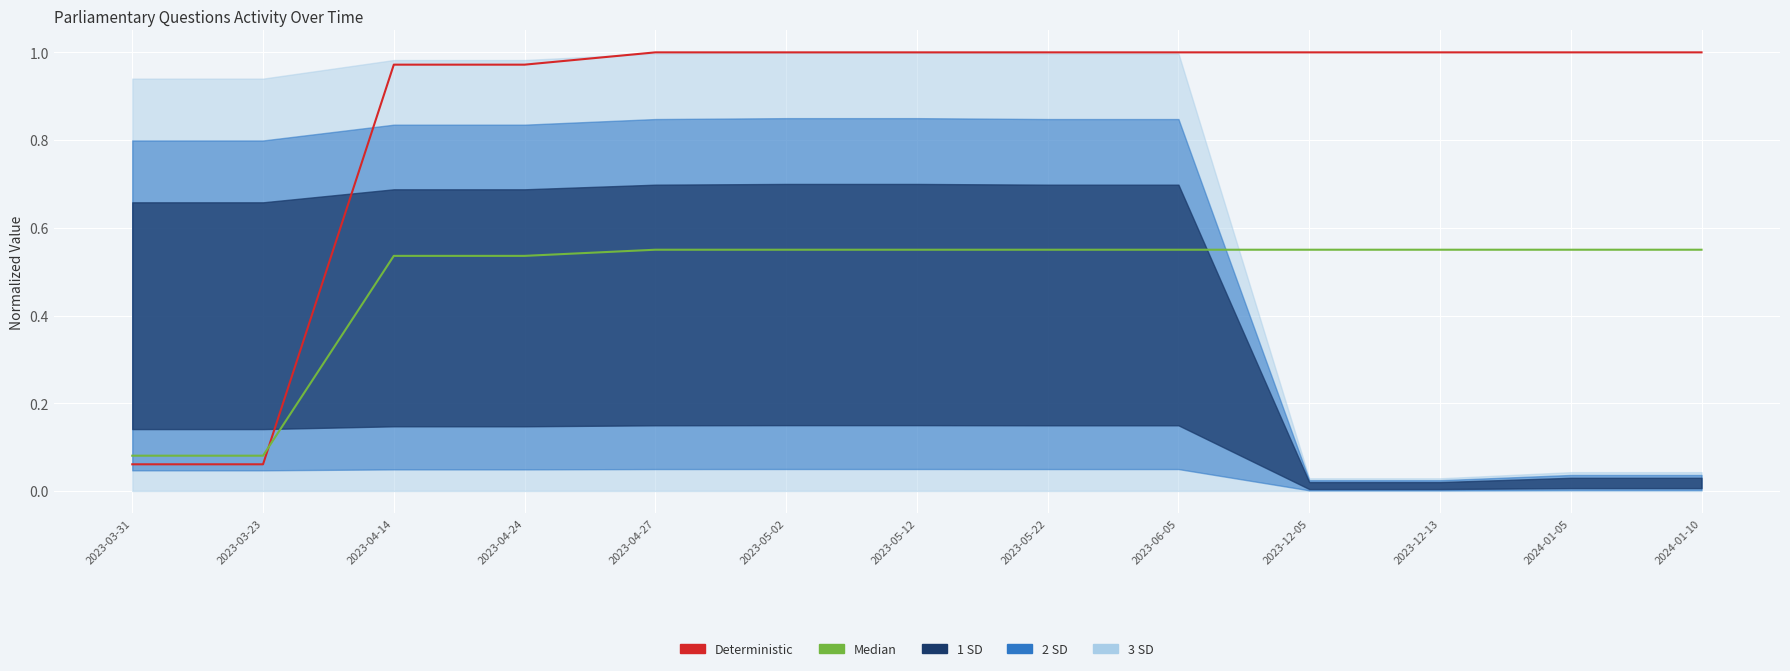

True or false: Deterministic has more than 1 interior local peaks.

False